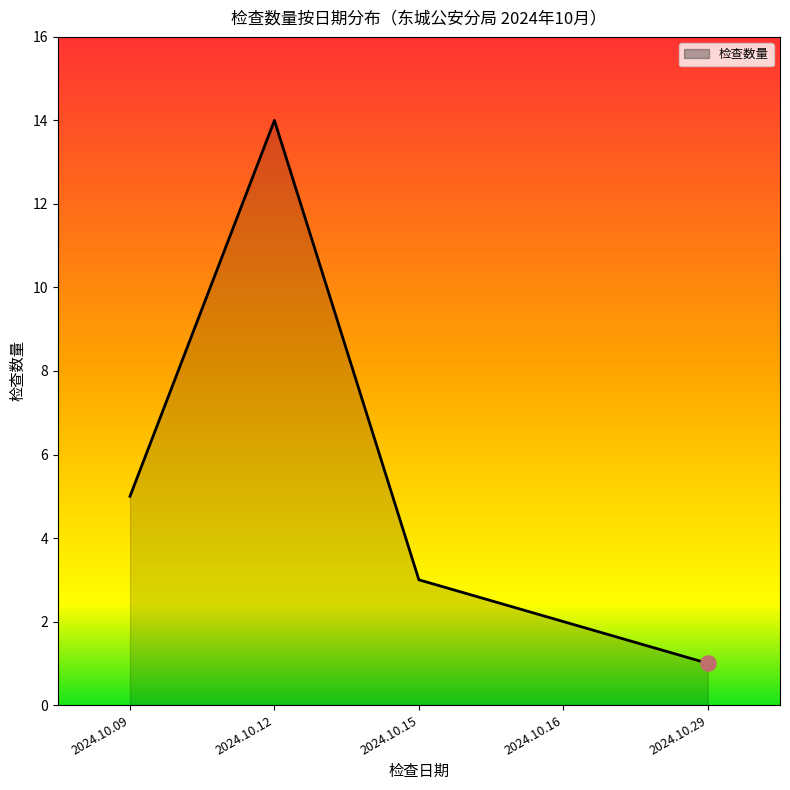

Between 2024.10.16 and 2024.10.09, which is larger?

2024.10.09